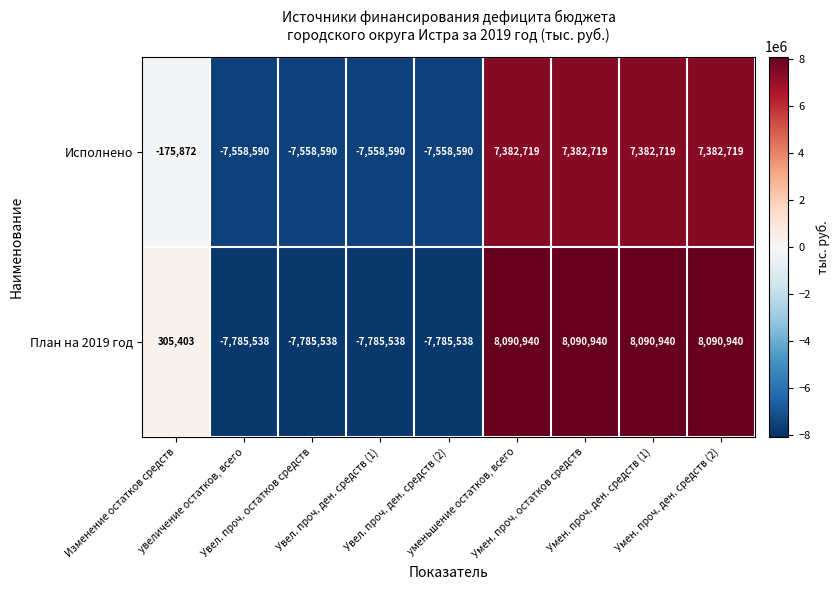

At how many categories does at least one series exceed 1411014?

4